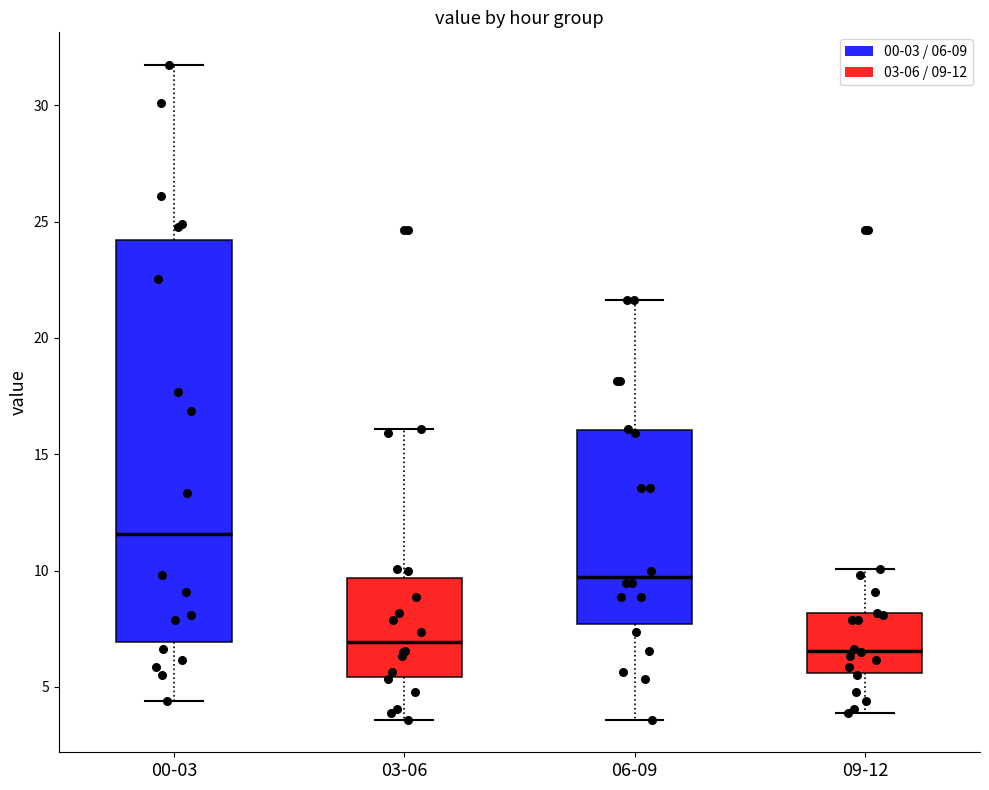

Where is the lower edge of the box for 09-12 on the y-axis? The values are not printed on the chart, so give them approximately, as read against the axis.

5.5